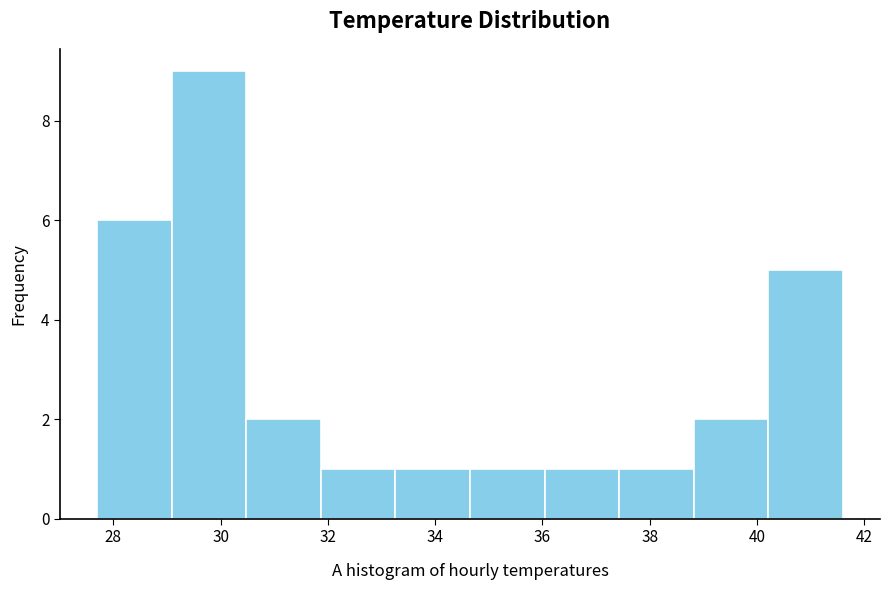

How tall is the bar that spans 29.0 to 30.4 on the x-axis? Neither the bar edges nor the heights are printed on the chart, so give them approximately, as read against the axes.

9